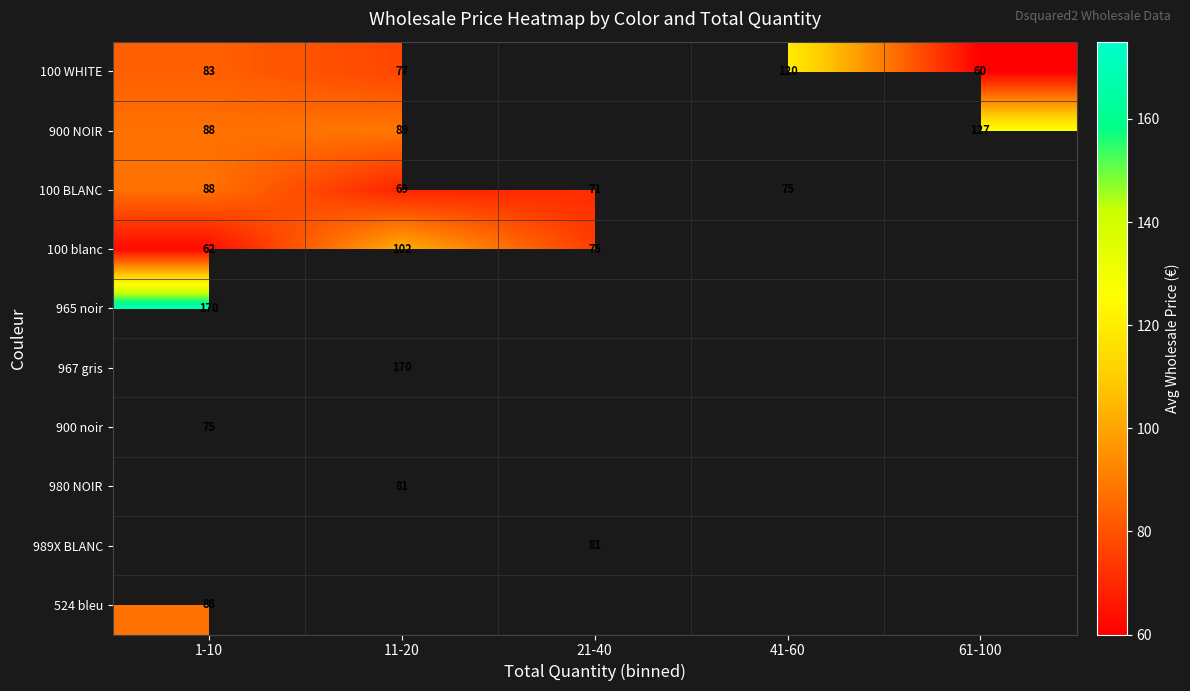

Where does the 100 BLANC series first go above 75?

1-10